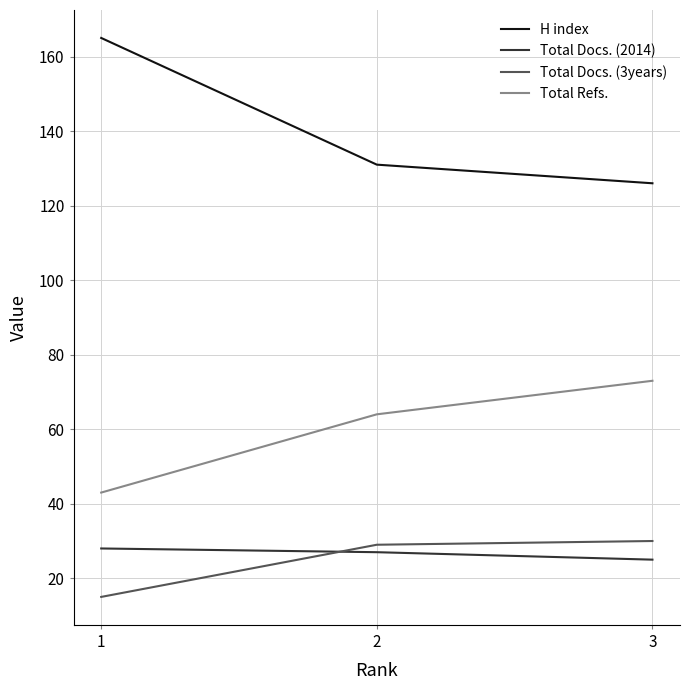

What is the spread (max minus min) of values at 1?

150